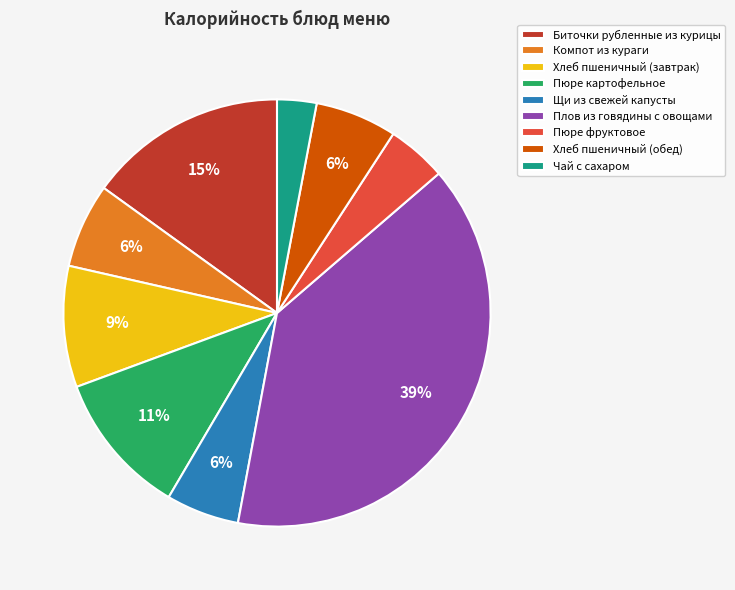

Is Хлеб пшеничный (завтрак) the majority of the pie?

No